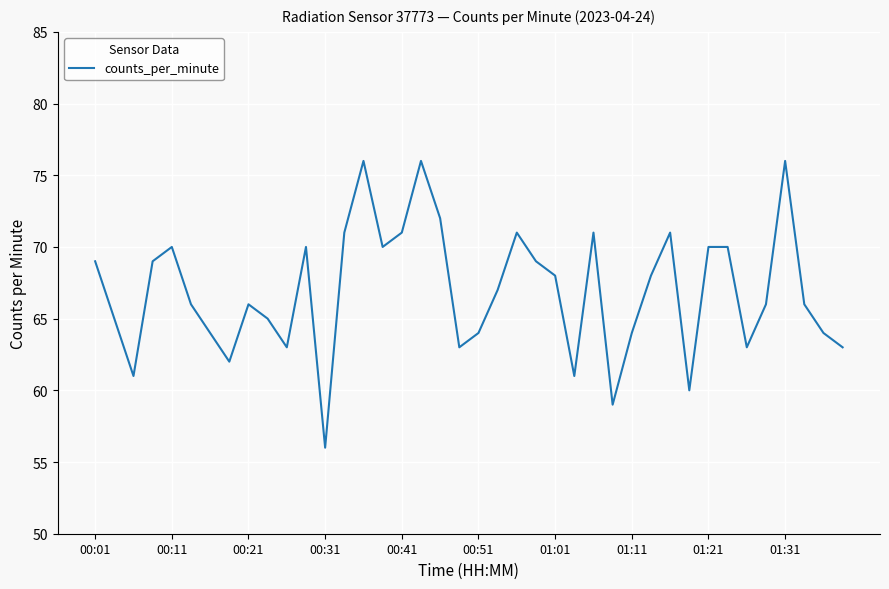

What is the difference between the second highest and second lowest values?

17